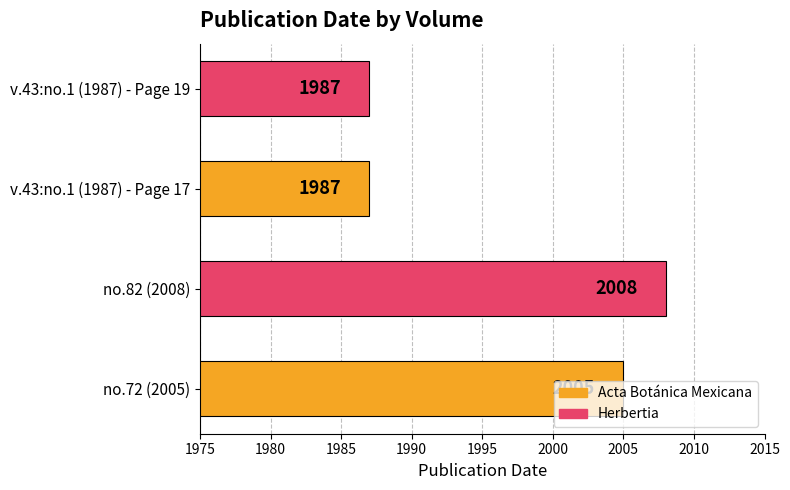

What is the maximum value shown in the chart?

2008